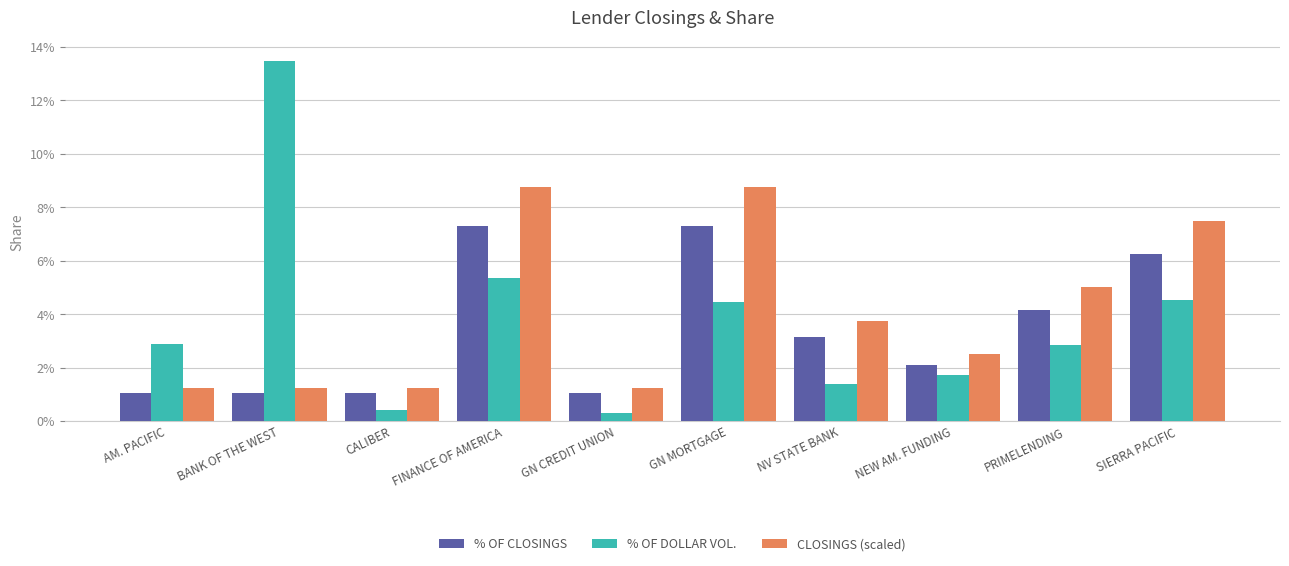

What are all the series names shown in the legend?

% OF CLOSINGS, % OF DOLLAR VOL., CLOSINGS (scaled)